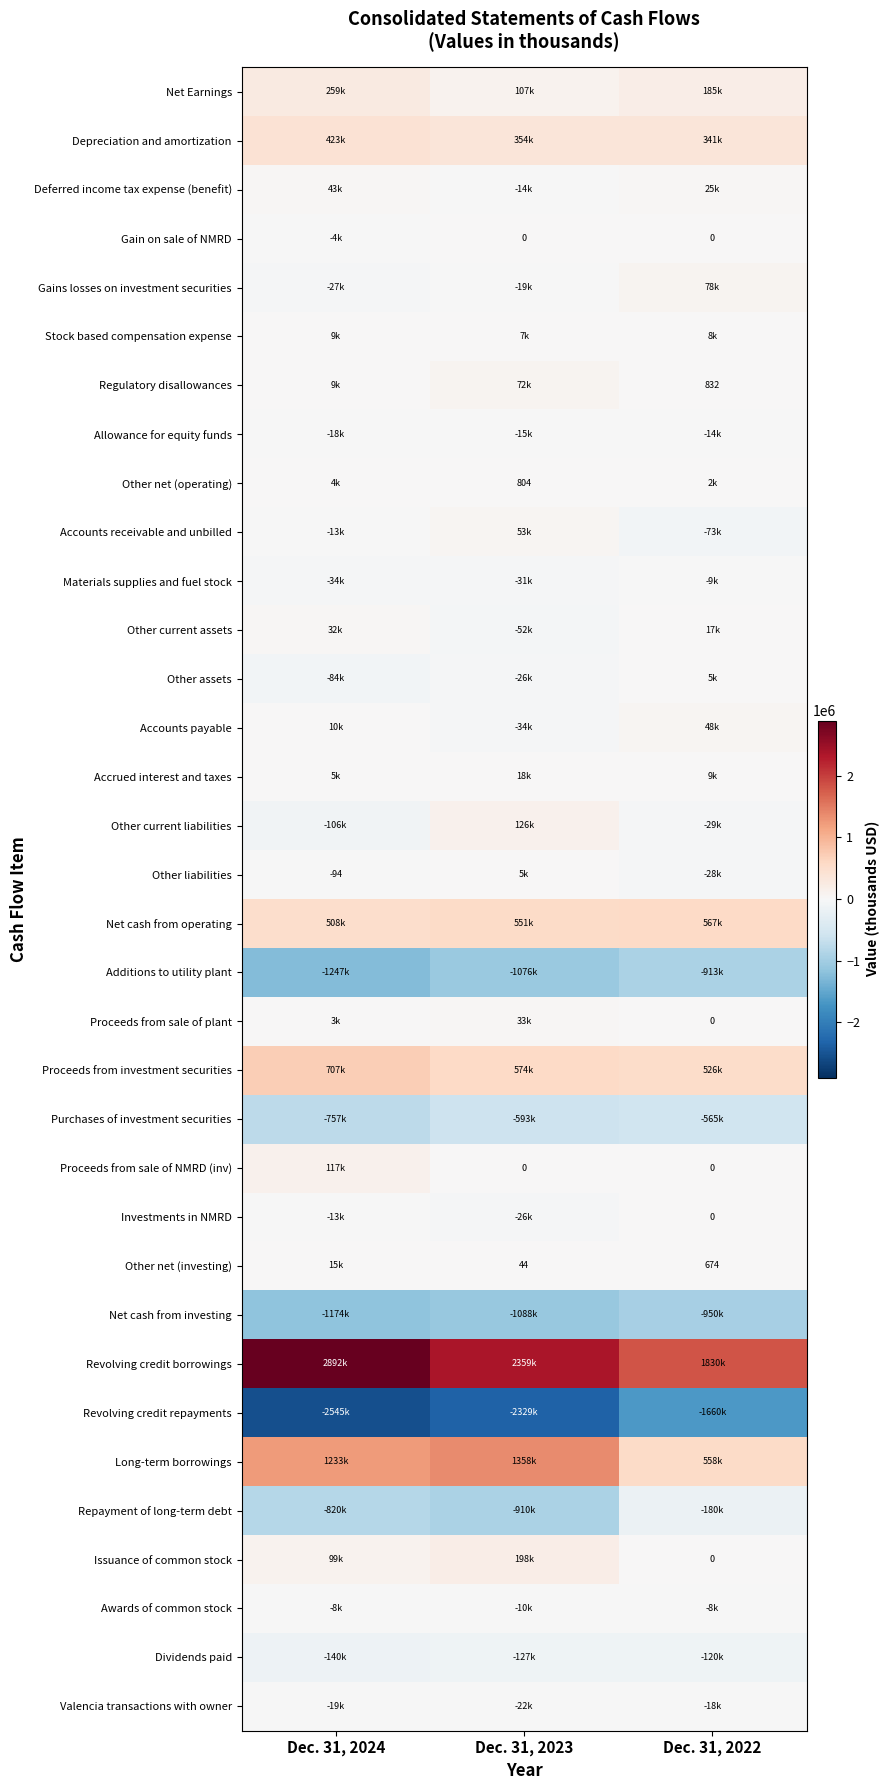

Is it true that Other net (investing) equals 27 at Dec. 31, 2023?

False